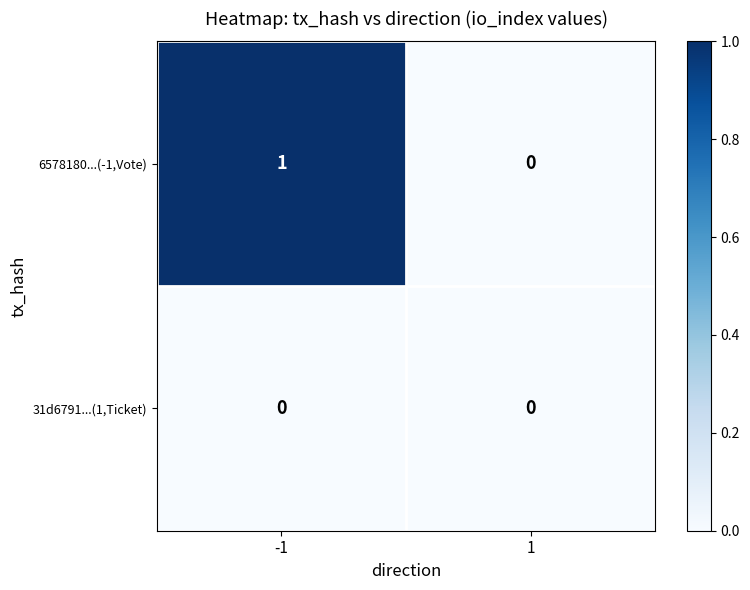

Reading right to left, transcribe all the data shown in this chart.

6578180...(-1,Vote): 1=0	-1=1
31d6791...(1,Ticket): 1=0	-1=0